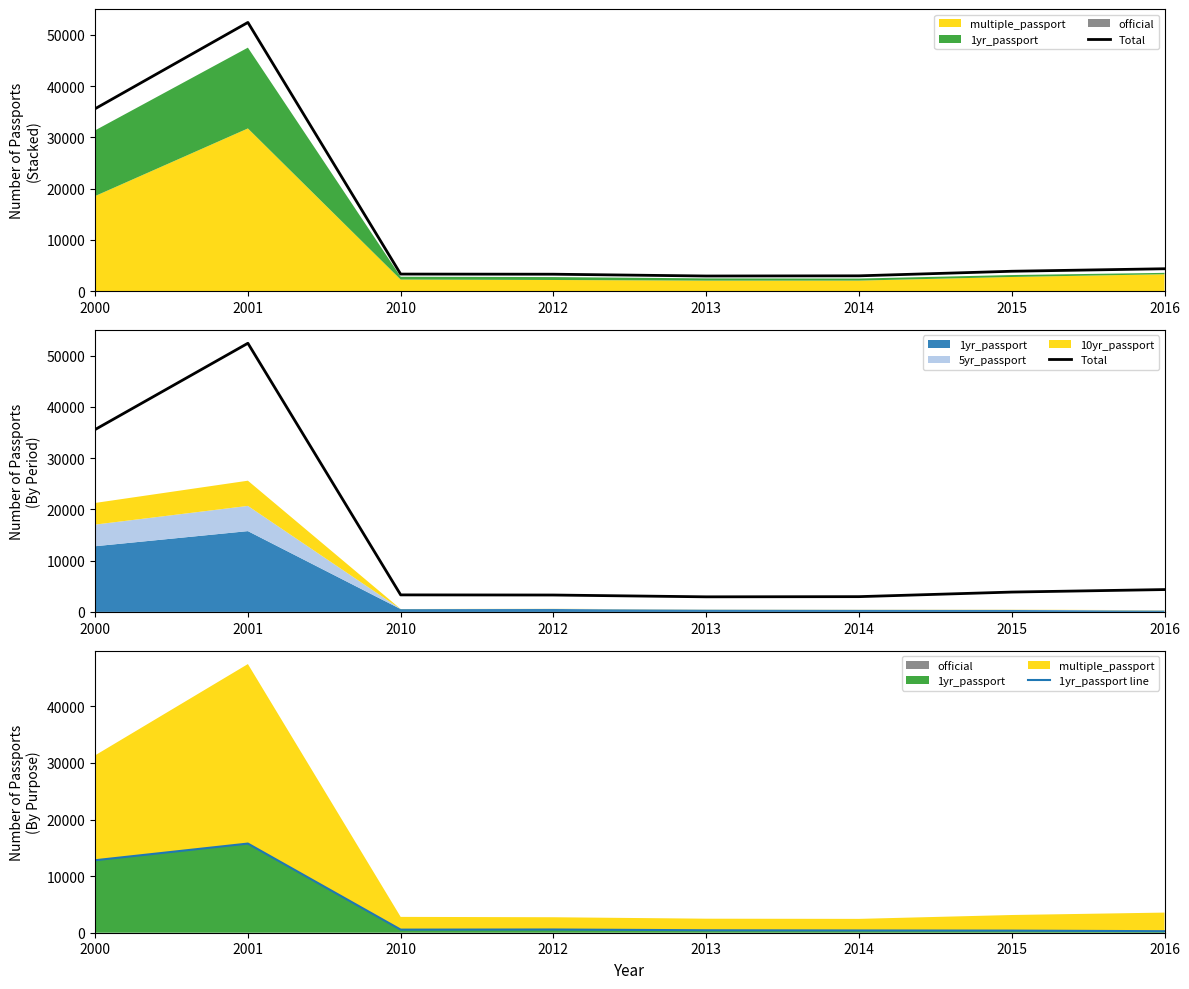

In Total, how many points are higher than both neighbors (excluding endpoints)?

1